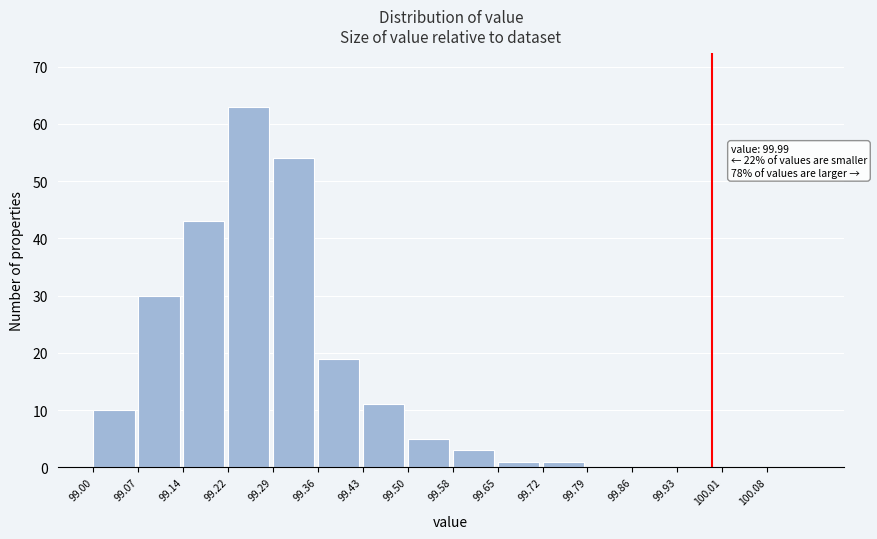

Reading right to left, transcribe all the data shown in this chart.

100.08=0	100.01=0	99.93=0	99.86=0	99.79=0	99.72=1	99.65=1	99.58=3	99.50=5	99.43=11	99.36=19	99.29=54	99.22=63	99.14=43	99.07=30	99.00=10